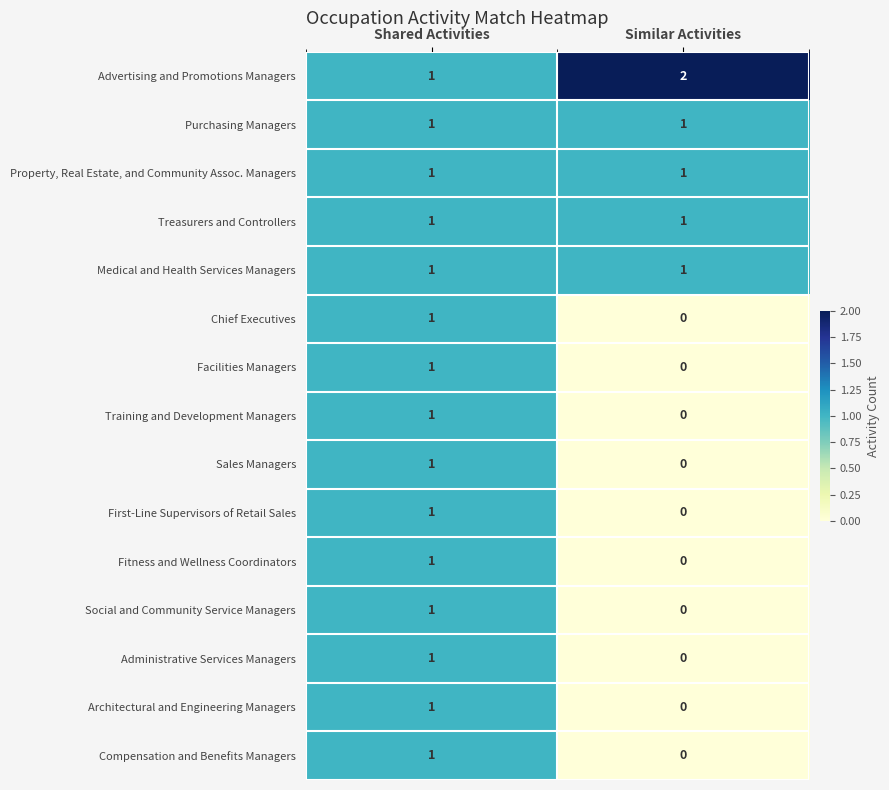

True or false: Medical and Health Services Managers has a value of 1 at Similar Activities.

True